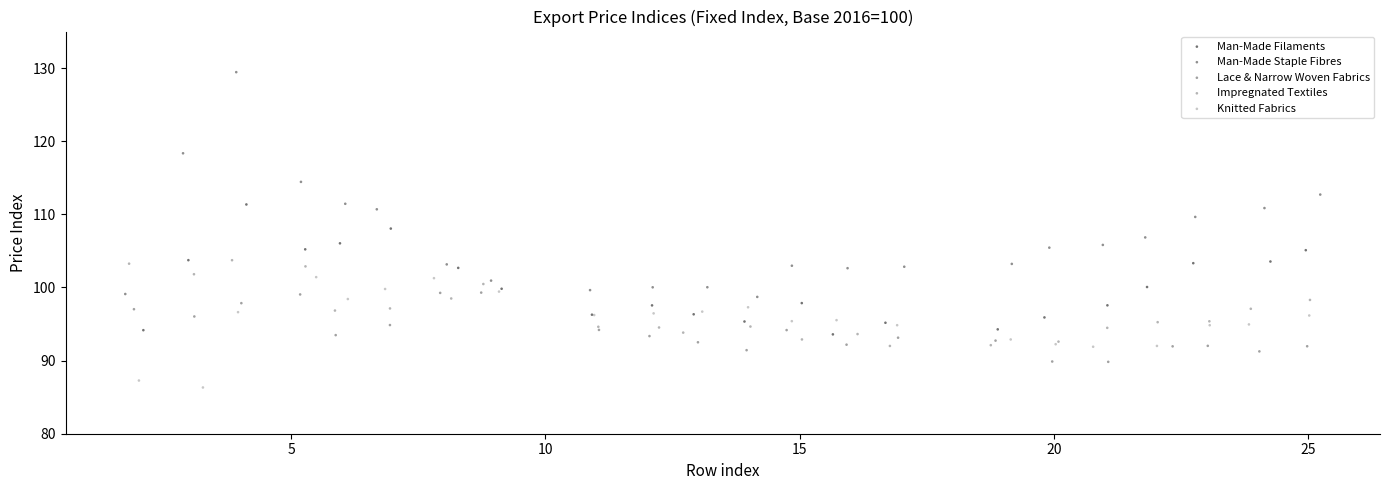

Which series has the largest Y range (max minus min)?

Man-Made Staple Fibres